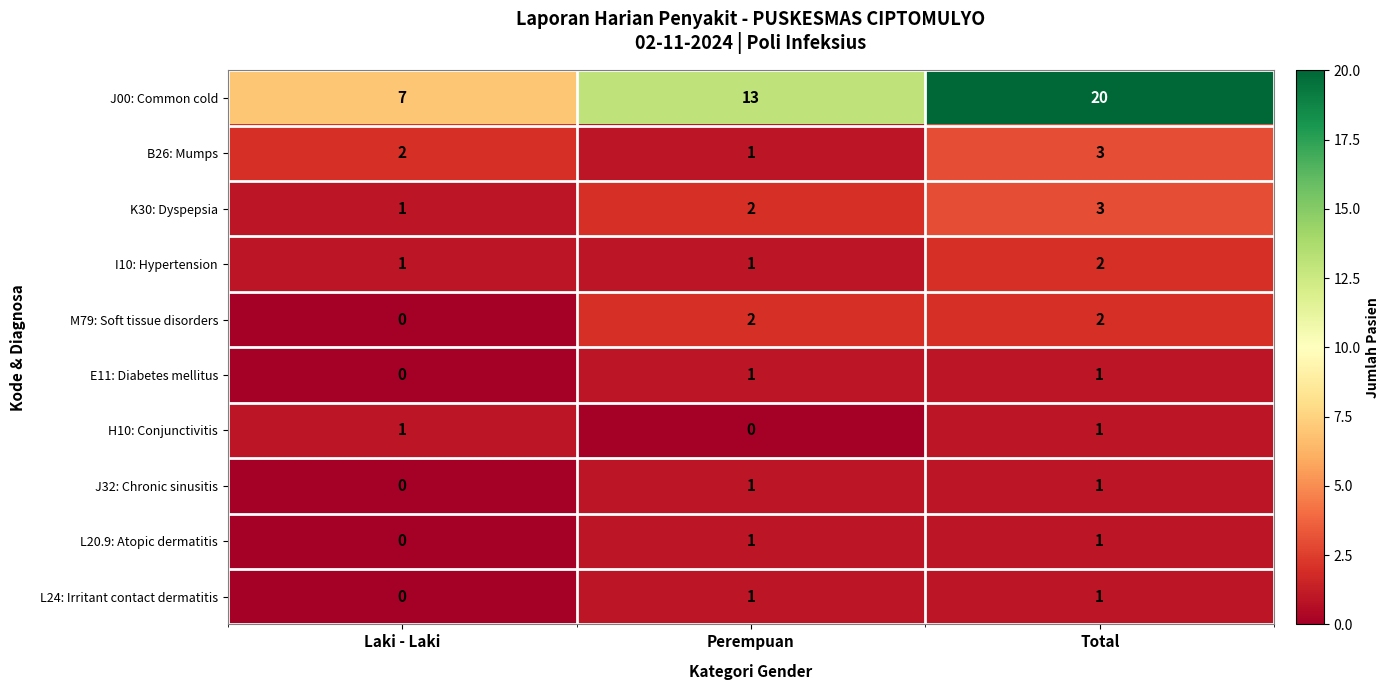

At which category does the chart reach its peak across all series?

Total